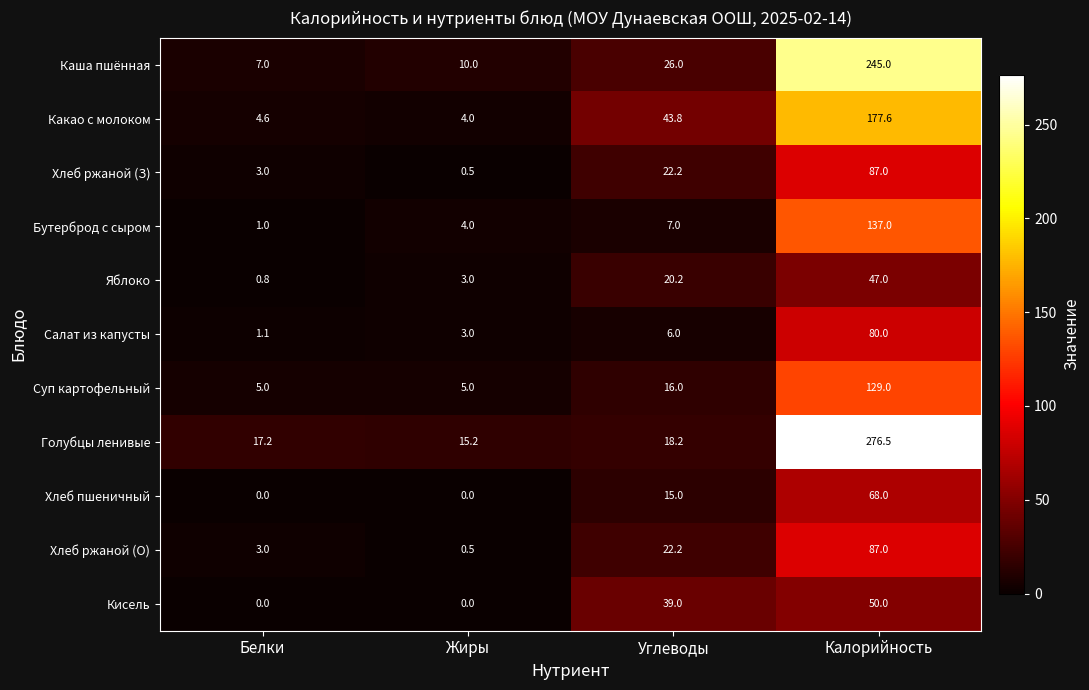

Which series has the largest range (max minus min)?

Голубцы ленивые